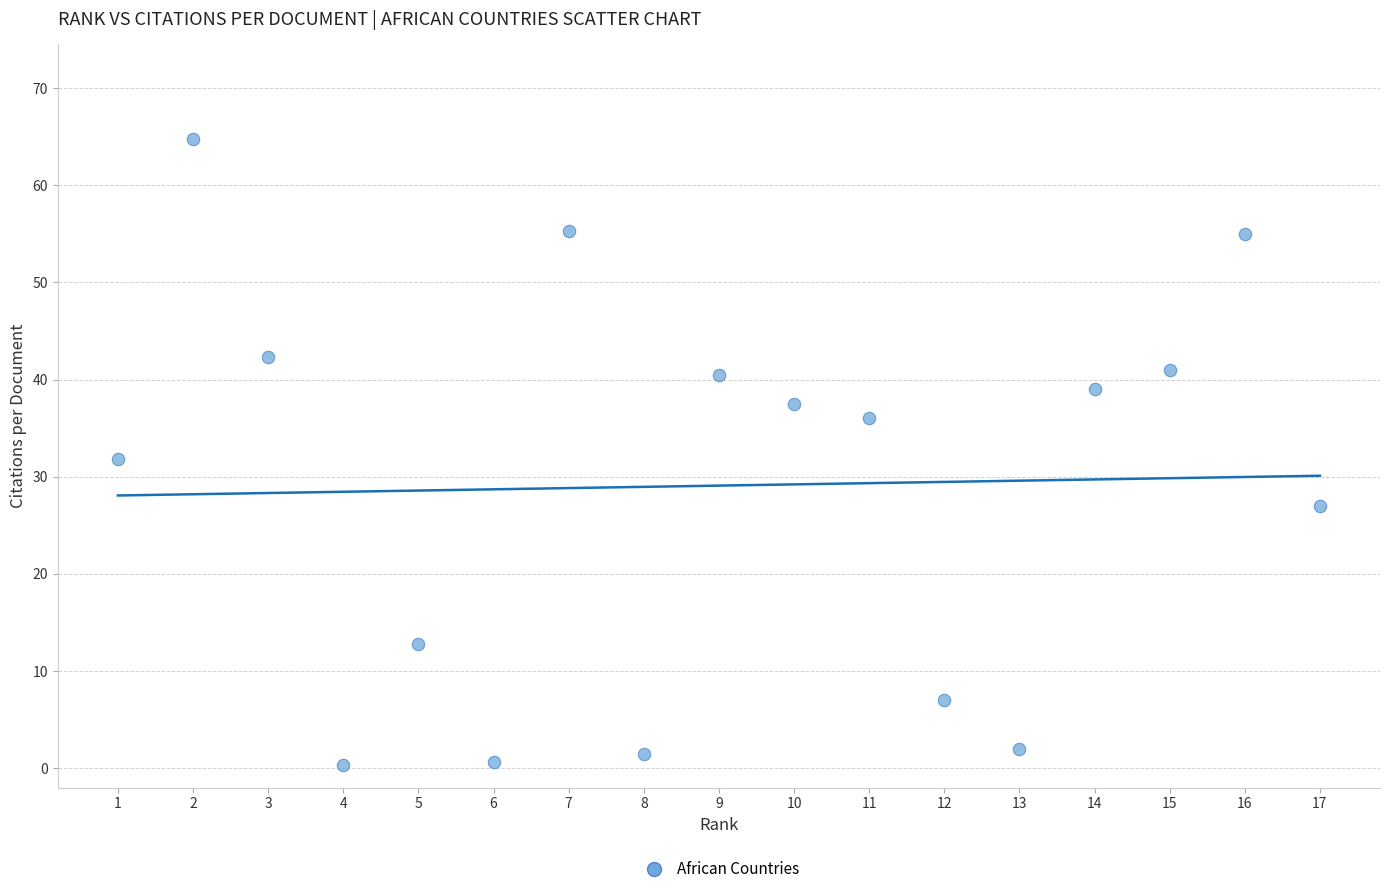

What is the range of X values (max minus min)?

16.0